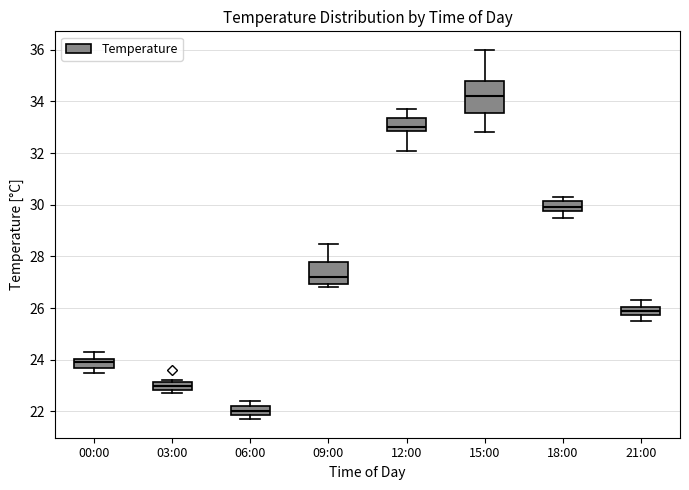

Where is the lower edge of the box for 15:00 on the y-axis? The values are not printed on the chart, so give them approximately, as read against the axis.

33.6